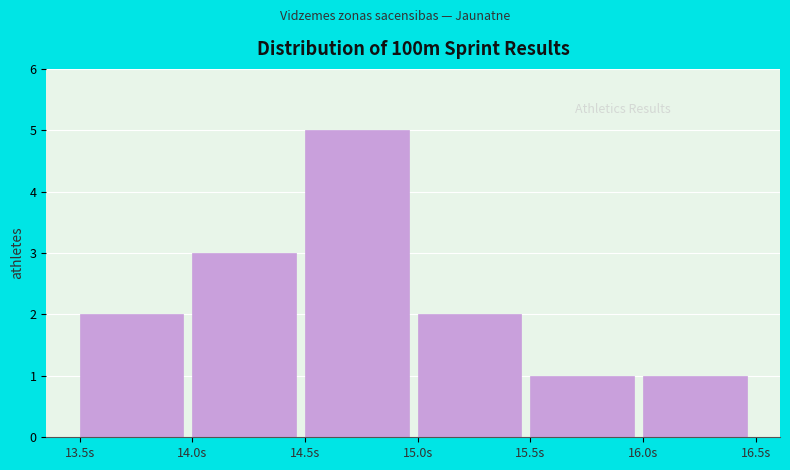

Reading left to right, list every bar in this chart as the range it spans on the x-axis followed by its height. The values are not printed on the chart, so give them approximately, as read against the axis.

13.5 to 14.0: 2
14.0 to 14.5: 3
14.5 to 15.0: 5
15.0 to 15.5: 2
15.5 to 16.0: 1
16.0 to 16.5: 1